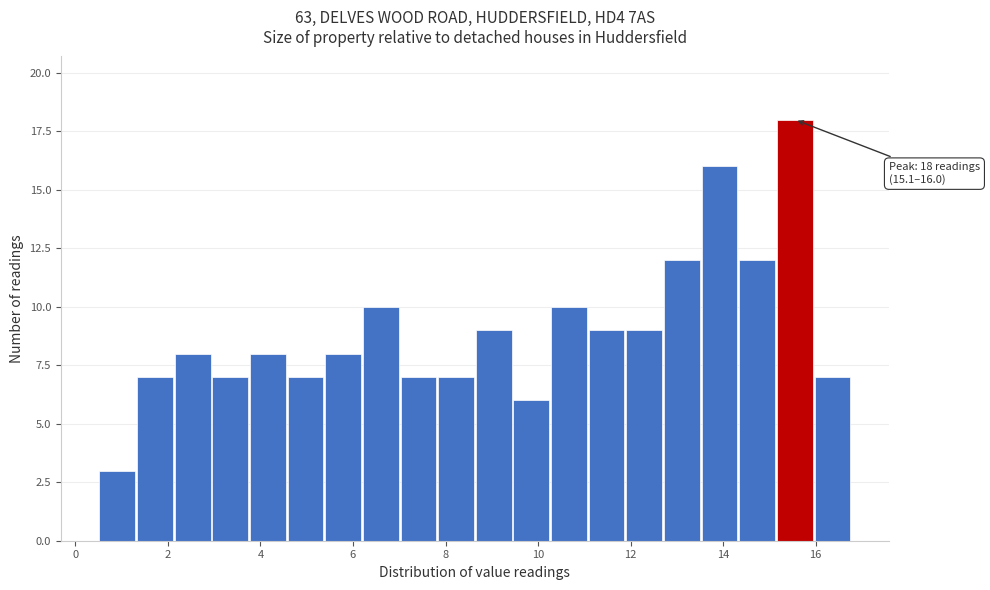

Which range on the x-axis has the tallest bar?

15.2 to 16.0